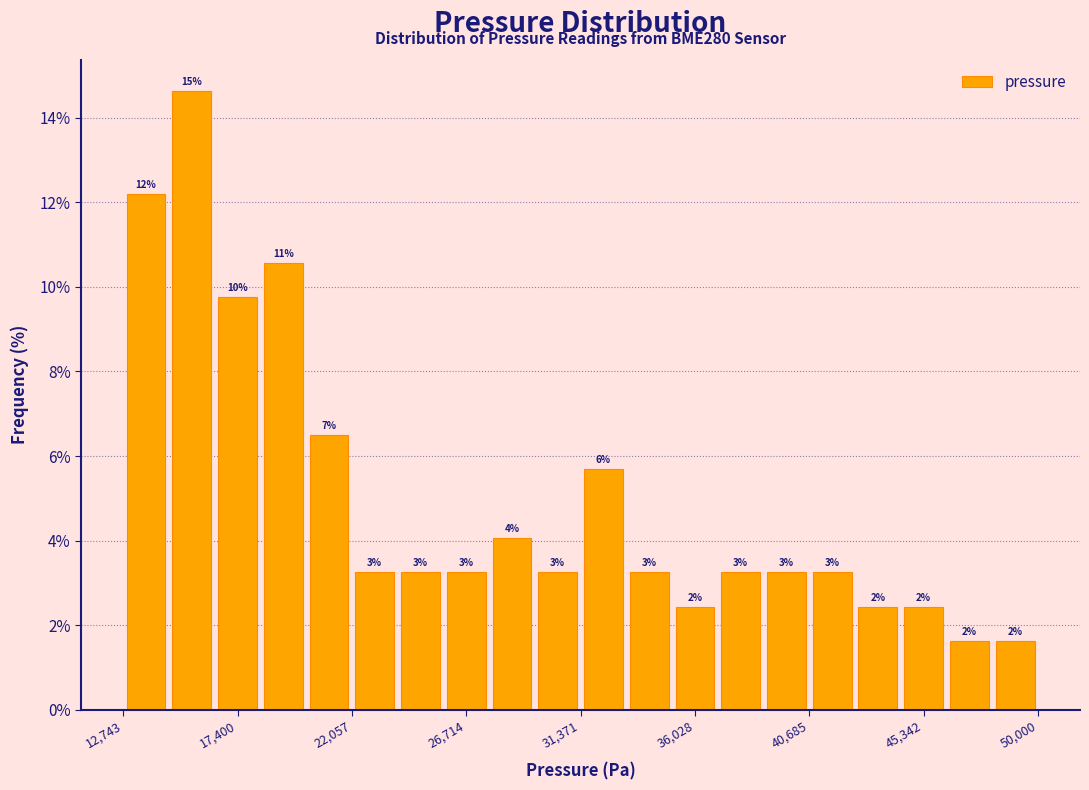

Around what value on the x-axis is the tallest bar? Give the approximate position of its centre, as read against the axis.

15500